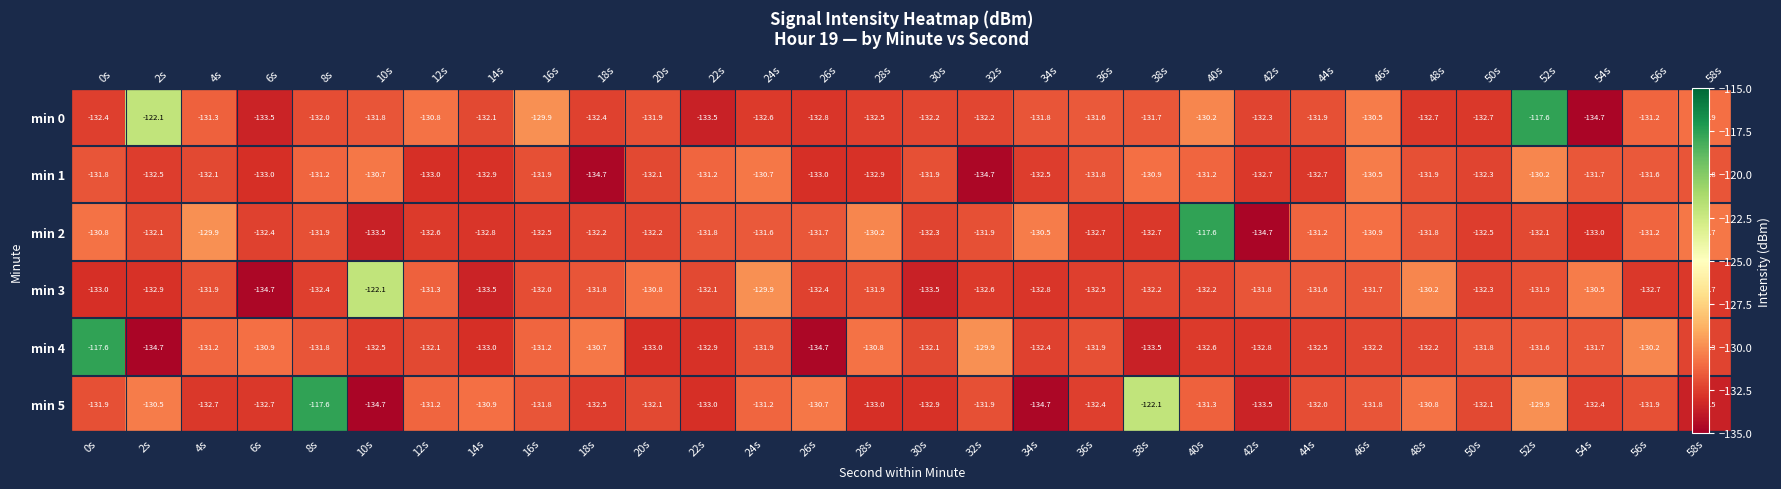

Which has a higher value, 40s or 30s?

40s